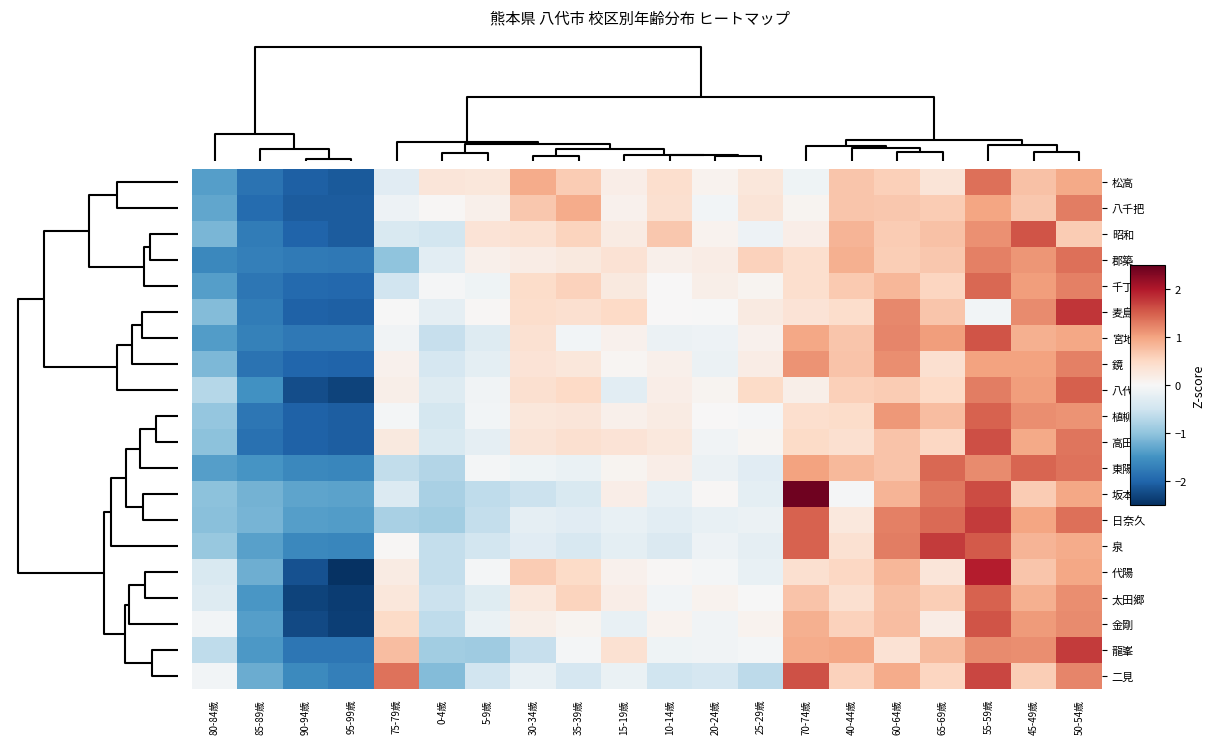

Reading right to left, extract all data points from this chart.

松高: 50-54歳=1.0	45-49歳=0.7	55-59歳=1.4	65-69歳=0.3	60-64歳=0.6	40-44歳=0.7	70-74歳=-0.1	25-29歳=0.3	20-24歳=0.1	10-14歳=0.4	15-19歳=0.2	35-39歳=0.6	30-34歳=0.9	5-9歳=0.3	0-4歳=0.3	75-79歳=-0.3	95-99歳=-2.1	90-94歳=-2.0	85-89歳=-1.8	80-84歳=-1.4
八千把: 50-54歳=1.3	45-49歳=0.7	55-59歳=1.0	65-69歳=0.6	60-64歳=0.7	40-44歳=0.7	70-74歳=0.1	25-29歳=0.3	20-24歳=-0.1	10-14歳=0.4	15-19歳=0.1	35-39歳=0.9	30-34歳=0.7	5-9歳=0.1	0-4歳=0.0	75-79歳=-0.1	95-99歳=-2.1	90-94歳=-2.1	85-89歳=-1.9	80-84歳=-1.3
昭和: 50-54歳=0.6	45-49歳=1.6	55-59歳=1.1	65-69歳=0.7	60-64歳=0.6	40-44歳=0.8	70-74歳=0.2	25-29歳=-0.1	20-24歳=0.1	10-14歳=0.7	15-19歳=0.2	35-39歳=0.6	30-34歳=0.4	5-9歳=0.3	0-4歳=-0.5	75-79歳=-0.4	95-99歳=-2.1	90-94歳=-2.0	85-89歳=-1.8	80-84歳=-1.1
郡築: 50-54歳=1.4	45-49歳=1.1	55-59歳=1.3	65-69歳=0.7	60-64歳=0.6	40-44歳=0.9	70-74歳=0.4	25-29歳=0.6	20-24歳=0.2	10-14歳=0.1	15-19歳=0.4	35-39歳=0.2	30-34歳=0.2	5-9歳=0.1	0-4歳=-0.3	75-79歳=-1.0	95-99歳=-1.8	90-94歳=-1.8	85-89歳=-1.7	80-84歳=-1.6
千丁: 50-54歳=1.3	45-49歳=1.1	55-59歳=1.4	65-69歳=0.5	60-64歳=0.8	40-44歳=0.7	70-74歳=0.4	25-29歳=0.1	20-24歳=0.2	10-14歳=0.0	15-19歳=0.2	35-39歳=0.6	30-34歳=0.5	5-9歳=-0.1	0-4歳=-0.0	75-79歳=-0.5	95-99歳=-2.0	90-94歳=-1.9	85-89歳=-1.8	80-84歳=-1.4
麦島: 50-54歳=1.8	45-49歳=1.2	55-59歳=-0.1	65-69歳=0.7	60-64歳=1.2	40-44歳=0.4	70-74歳=0.3	25-29歳=0.2	20-24歳=-0.0	10-14歳=0.0	15-19歳=0.5	35-39歳=0.4	30-34歳=0.4	5-9歳=0.0	0-4歳=-0.2	75-79歳=-0.0	95-99歳=-2.0	90-94歳=-2.0	85-89歳=-1.8	80-84歳=-1.1
宮地: 50-54歳=1.0	45-49歳=0.9	55-59歳=1.6	65-69歳=1.0	60-64歳=1.2	40-44歳=0.7	70-74歳=1.0	25-29歳=0.1	20-24歳=-0.1	10-14歳=-0.1	15-19歳=0.1	35-39歳=-0.1	30-34歳=0.4	5-9歳=-0.3	0-4歳=-0.6	75-79歳=-0.1	95-99歳=-1.8	90-94歳=-1.8	85-89歳=-1.7	80-84歳=-1.4
鏡: 50-54歳=1.3	45-49歳=1.0	55-59歳=1.0	65-69歳=0.4	60-64歳=1.2	40-44歳=0.7	70-74歳=1.1	25-29歳=0.2	20-24歳=-0.1	10-14歳=0.1	15-19歳=0.0	35-39歳=0.3	30-34歳=0.3	5-9歳=-0.2	0-4歳=-0.4	75-79歳=0.1	95-99歳=-2.0	90-94歳=-2.0	85-89歳=-1.8	80-84歳=-1.1
八代: 50-54歳=1.5	45-49歳=1.1	55-59歳=1.3	65-69歳=0.5	60-64歳=0.6	40-44歳=0.6	70-74歳=0.2	25-29歳=0.5	20-24歳=0.1	10-14歳=0.2	15-19歳=-0.3	35-39歳=0.5	30-34歳=0.4	5-9歳=-0.1	0-4歳=-0.3	75-79歳=0.1	95-99歳=-2.3	90-94歳=-2.2	85-89歳=-1.5	80-84歳=-0.7
植柳: 50-54歳=1.1	45-49歳=1.2	55-59歳=1.5	65-69歳=0.8	60-64歳=1.1	40-44歳=0.5	70-74歳=0.4	25-29歳=-0.0	20-24歳=0.0	10-14歳=0.2	15-19歳=0.1	35-39歳=0.3	30-34歳=0.3	5-9歳=-0.1	0-4歳=-0.4	75-79歳=-0.0	95-99歳=-2.1	90-94歳=-2.0	85-89歳=-1.8	80-84歳=-1.0
高田: 50-54歳=1.3	45-49歳=1.0	55-59歳=1.6	65-69歳=0.5	60-64歳=0.7	40-44歳=0.4	70-74歳=0.5	25-29歳=0.0	20-24歳=-0.1	10-14歳=0.3	15-19歳=0.3	35-39歳=0.4	30-34歳=0.3	5-9歳=-0.2	0-4歳=-0.4	75-79歳=0.2	95-99歳=-2.1	90-94歳=-2.0	85-89歳=-1.9	80-84歳=-1.0
東陽: 50-54歳=1.4	45-49歳=1.4	55-59歳=1.2	65-69歳=1.4	60-64歳=0.7	40-44歳=0.8	70-74歳=1.0	25-29歳=-0.3	20-24歳=-0.1	10-14歳=0.2	15-19歳=0.1	35-39歳=-0.2	30-34歳=-0.1	5-9歳=-0.1	0-4歳=-0.7	75-79歳=-0.6	95-99歳=-1.6	90-94歳=-1.6	85-89歳=-1.5	80-84歳=-1.4
坂本: 50-54歳=1.0	45-49歳=0.6	55-59歳=1.6	65-69歳=1.3	60-64歳=0.9	40-44歳=-0.0	70-74歳=2.4	25-29歳=-0.2	20-24歳=0.0	10-14歳=-0.2	15-19歳=0.2	35-39歳=-0.4	30-34歳=-0.5	5-9歳=-0.6	0-4歳=-0.8	75-79歳=-0.3	95-99歳=-1.3	90-94歳=-1.3	85-89歳=-1.2	80-84歳=-1.0
日奈久: 50-54歳=1.4	45-49歳=1.0	55-59歳=1.7	65-69歳=1.4	60-64歳=1.3	40-44歳=0.3	70-74歳=1.5	25-29歳=-0.1	20-24歳=-0.2	10-14歳=-0.3	15-19歳=-0.2	35-39歳=-0.3	30-34歳=-0.2	5-9歳=-0.6	0-4歳=-0.9	75-79歳=-0.8	95-99歳=-1.4	90-94歳=-1.4	85-89歳=-1.2	80-84歳=-1.0
泉: 50-54歳=0.9	45-49歳=0.9	55-59歳=1.5	65-69歳=1.7	60-64歳=1.3	40-44歳=0.4	70-74歳=1.5	25-29歳=-0.2	20-24歳=-0.1	10-14歳=-0.4	15-19歳=-0.3	35-39歳=-0.4	30-34歳=-0.3	5-9歳=-0.5	0-4歳=-0.6	75-79歳=0.0	95-99歳=-1.6	90-94歳=-1.6	85-89歳=-1.4	80-84歳=-0.9
代陽: 50-54歳=1.0	45-49歳=0.7	55-59歳=2.0	65-69歳=0.3	60-64歳=0.8	40-44歳=0.5	70-74歳=0.4	25-29歳=-0.2	20-24歳=-0.0	10-14歳=0.0	15-19歳=0.1	35-39歳=0.5	30-34歳=0.6	5-9歳=-0.0	0-4歳=-0.6	75-79歳=0.2	95-99歳=-2.5	90-94歳=-2.2	85-89歳=-1.2	80-84歳=-0.4
太田郷: 50-54歳=1.2	45-49歳=0.9	55-59歳=1.5	65-69歳=0.6	60-64歳=0.8	40-44歳=0.4	70-74歳=0.7	25-29歳=-0.0	20-24歳=0.1	10-14歳=-0.1	15-19歳=0.2	35-39歳=0.6	30-34歳=0.3	5-9歳=-0.3	0-4歳=-0.5	75-79歳=0.3	95-99歳=-2.4	90-94歳=-2.3	85-89歳=-1.5	80-84歳=-0.3
金剛: 50-54歳=1.2	45-49歳=1.1	55-59歳=1.6	65-69歳=0.2	60-64歳=0.8	40-44歳=0.6	70-74歳=0.9	25-29歳=0.1	20-24歳=-0.1	10-14歳=0.1	15-19歳=-0.2	35-39歳=0.1	30-34歳=0.1	5-9歳=-0.2	0-4歳=-0.6	75-79歳=0.5	95-99歳=-2.4	90-94歳=-2.3	85-89歳=-1.4	80-84歳=-0.1
龍峯: 50-54歳=1.8	45-49歳=1.2	55-59歳=1.2	65-69歳=0.8	60-64歳=0.4	40-44歳=1.0	70-74歳=0.9	25-29歳=-0.1	20-24歳=-0.1	10-14歳=-0.1	15-19歳=0.4	35-39歳=-0.1	30-34歳=-0.6	5-9歳=-0.9	0-4歳=-0.9	75-79歳=0.8	95-99歳=-1.8	90-94歳=-1.8	85-89歳=-1.4	80-84歳=-0.6
二見: 50-54歳=1.2	45-49歳=0.6	55-59歳=1.7	65-69歳=0.5	60-64歳=0.9	40-44歳=0.6	70-74歳=1.6	25-29歳=-0.7	20-24歳=-0.4	10-14歳=-0.5	15-19歳=-0.2	35-39歳=-0.4	30-34歳=-0.2	5-9歳=-0.5	0-4歳=-1.1	75-79歳=1.4	95-99歳=-1.7	90-94歳=-1.6	85-89歳=-1.2	80-84歳=-0.1